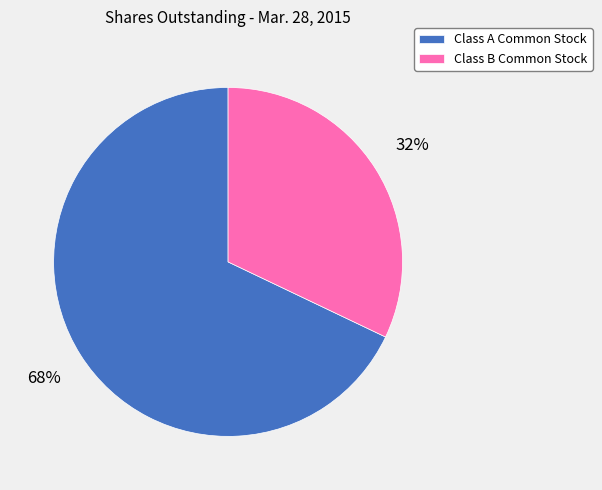

Do Class A Common Stock and Class B Common Stock together represent more than half of the pie?

Yes